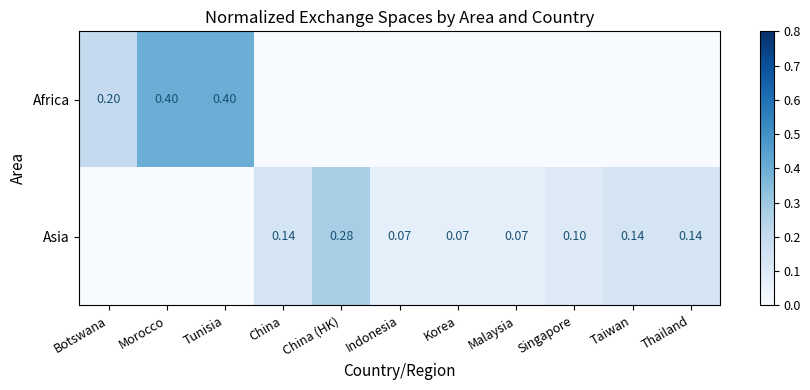

True or false: Asia has a value of 0.1 at Korea.

True